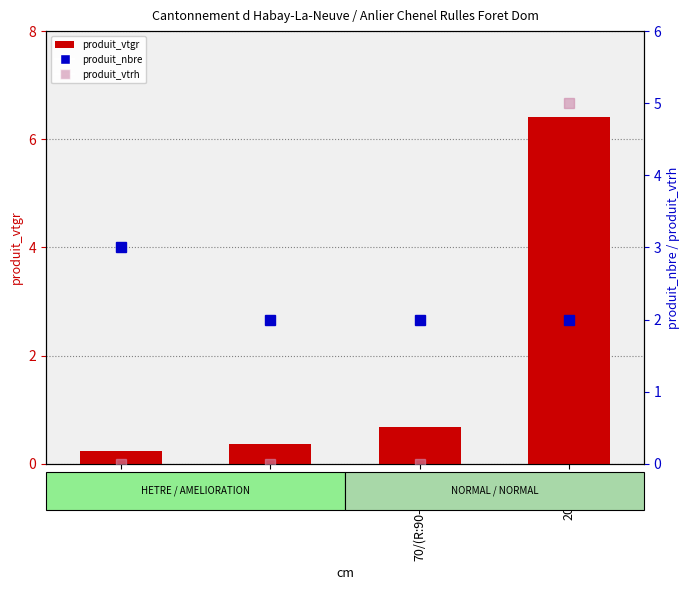

Reading right to left, list all the values displayed in this chart.

produit_vtgr: 6.4	0.7	0.4	0.2
produit_nbre: 2.0	2.0	2.0	3.0
produit_vtrh: 5.0	0.0	0.0	0.0